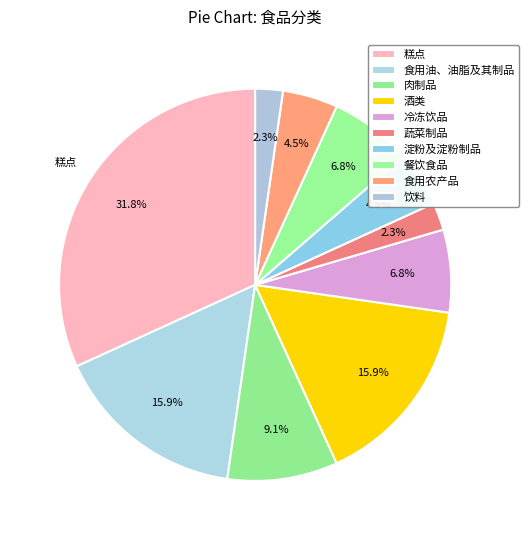

Is it true that 蔬菜制品 is 2% of the pie?

True